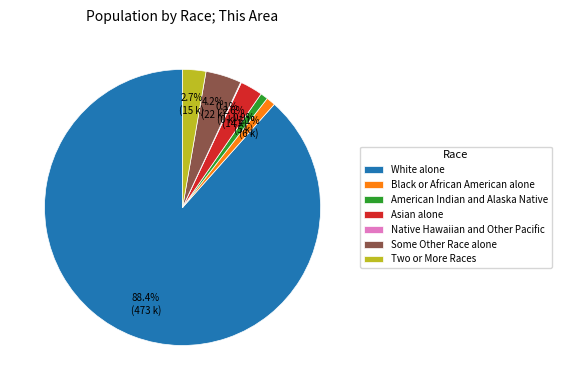

What is the majority slice?

White alone